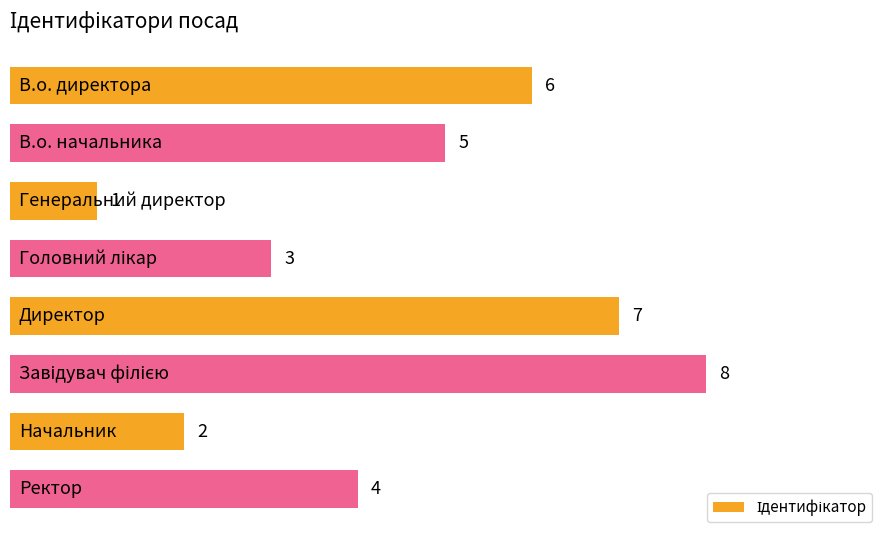

Count the number of categories in the chart.

8